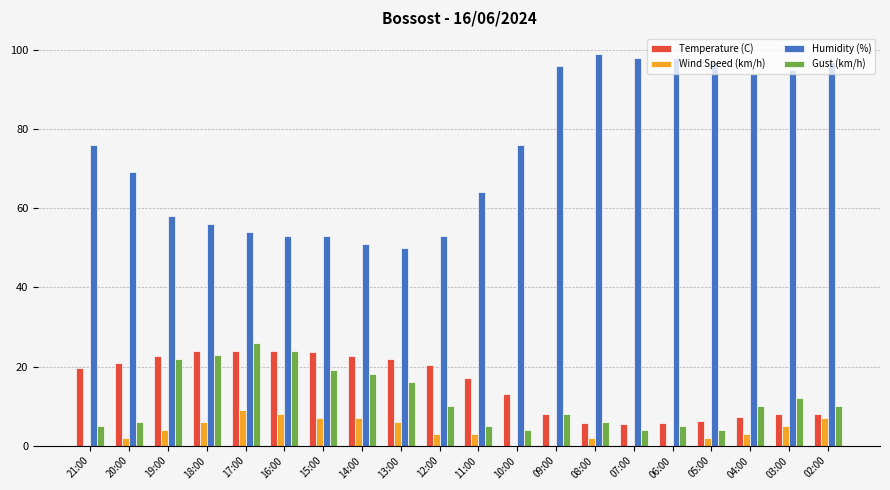

What is the difference between the Gust (km/h) values at 02:00 and 19:00?

12.0